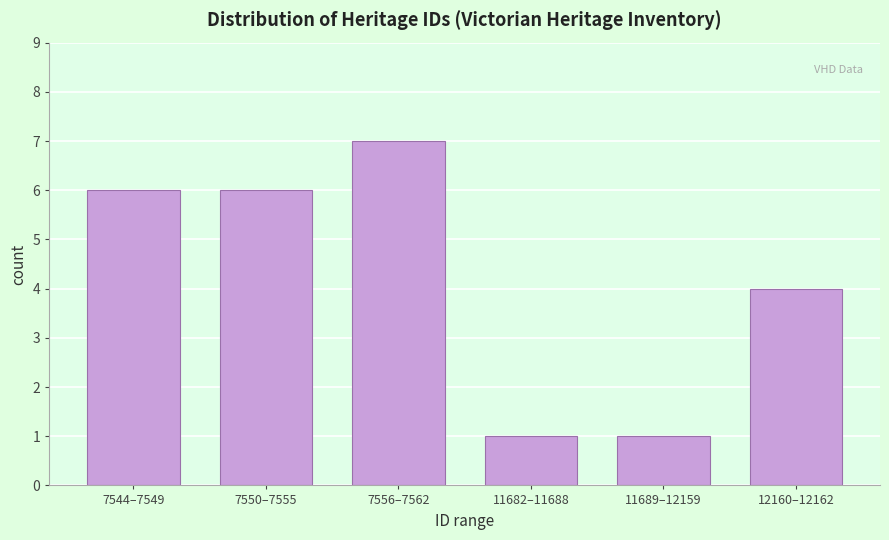

Reading left to right, transcribe all the data shown in this chart.

6	6	7	1	1	4